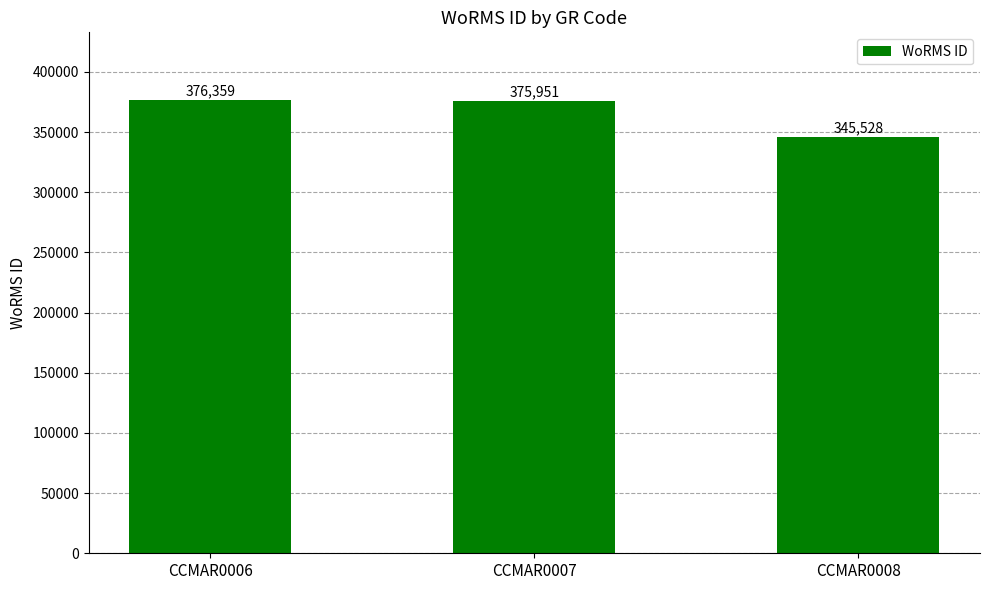

How many data points does each series have?

3